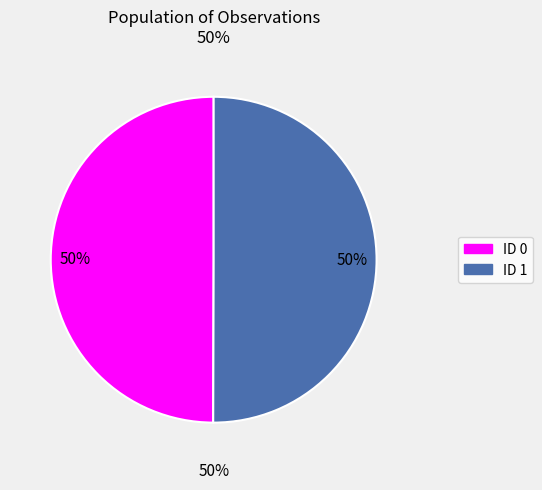

Which category has the smallest portion of the pie?

ID 0